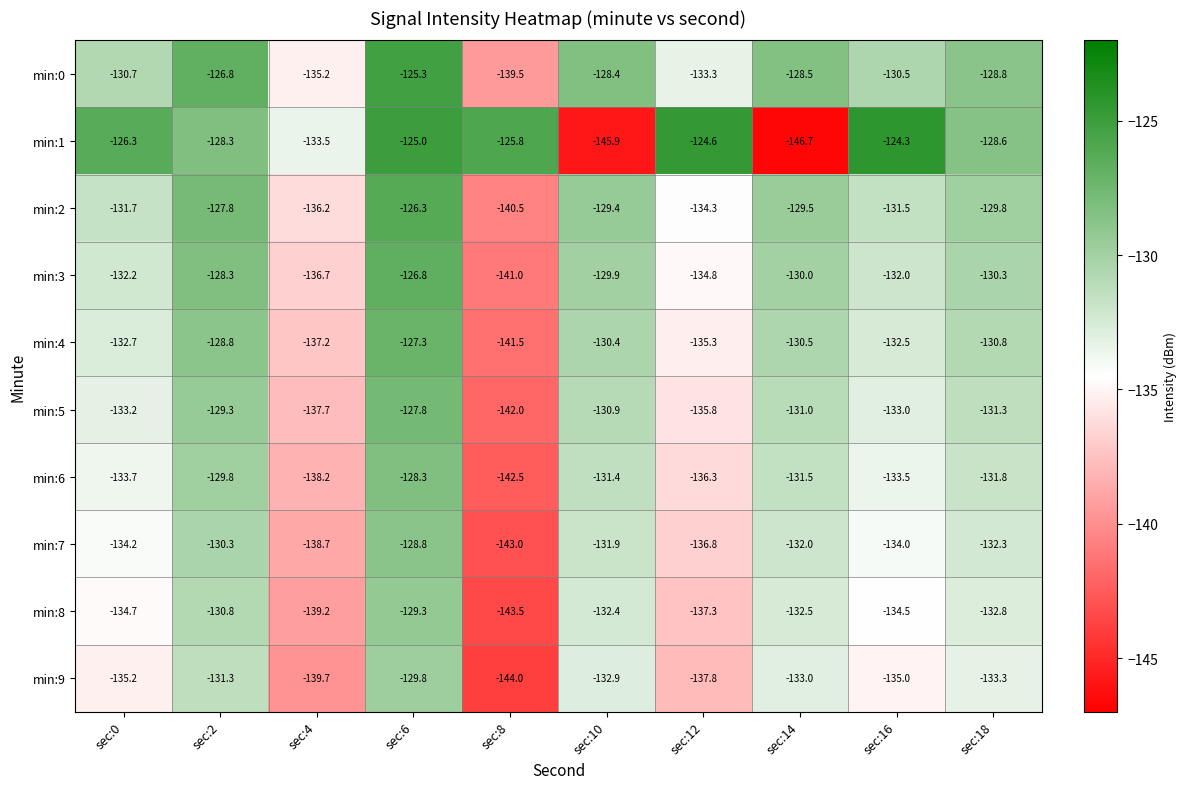

What is the average value of the min:3 series?

-132.2